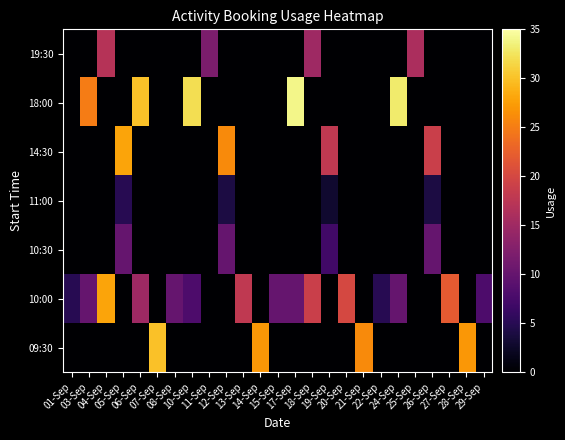

Which label corresponds to the smallest value in the chart?

01-Sep